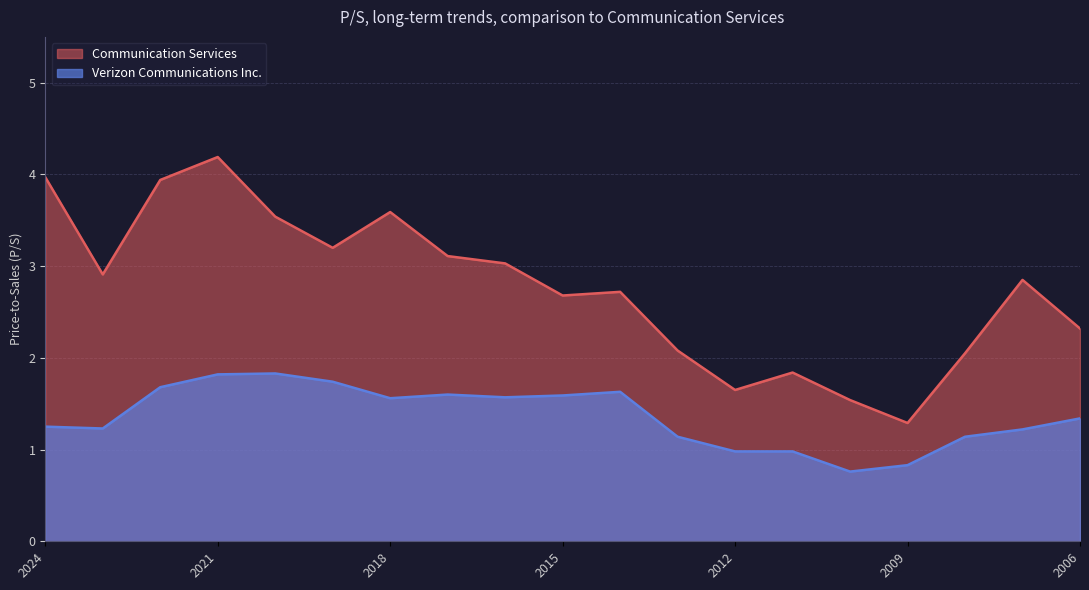

What is the value of the Verizon Communications Inc. point at the 18th from the left?

1.2